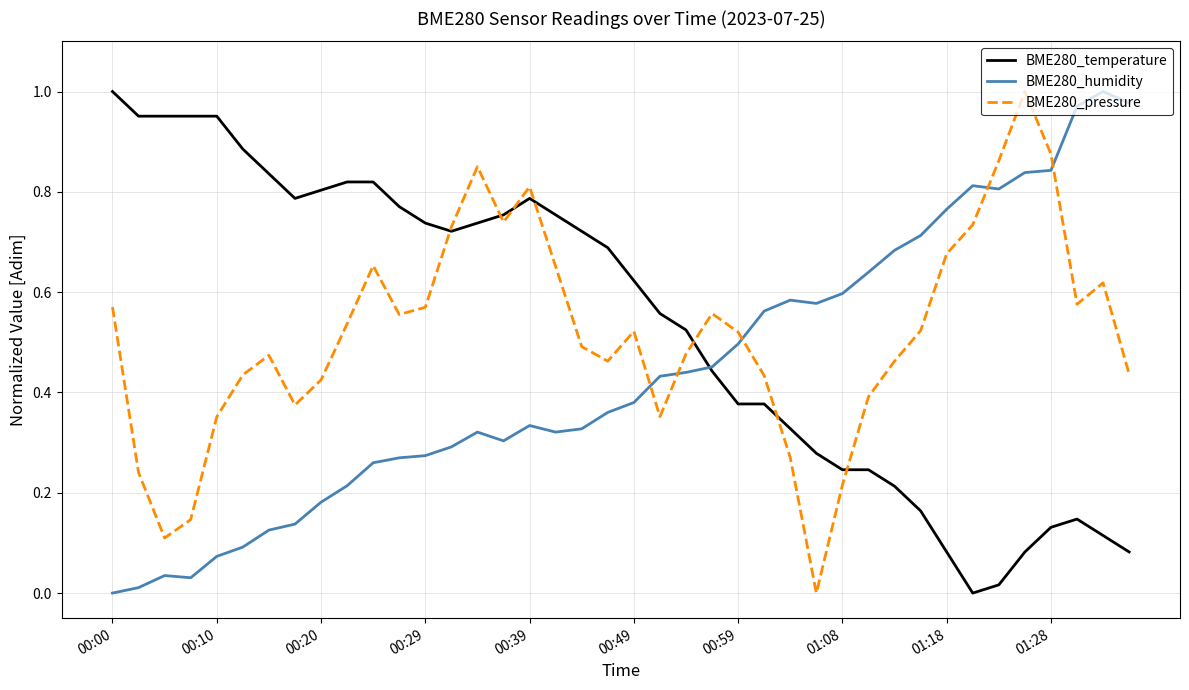

Is this an area chart (filled region under the line)?

No